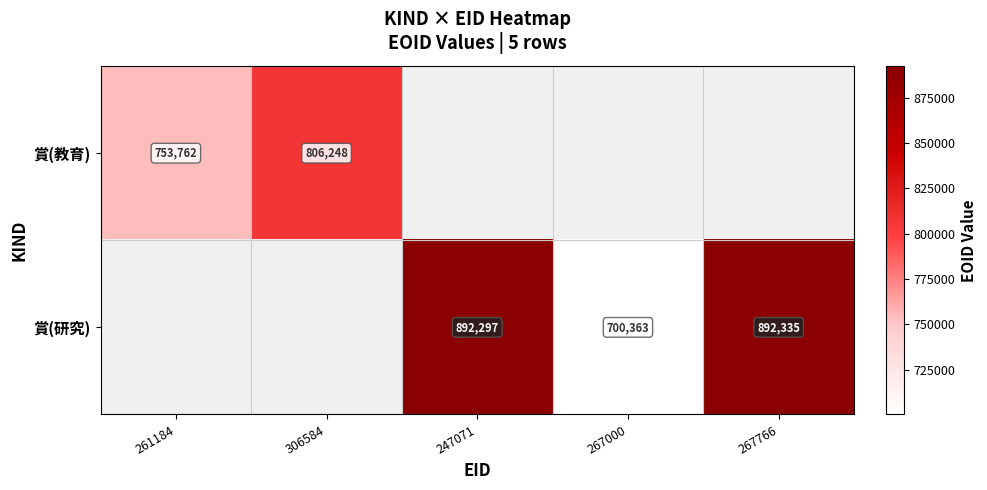

What is the sum of the 賞(研究) values at 267000 and 267766?

1592698